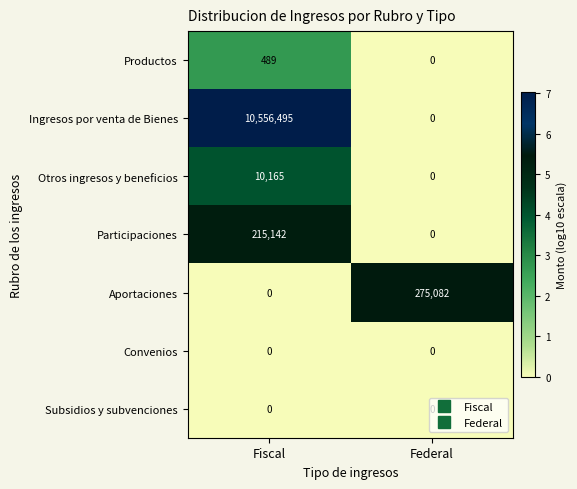

List the labels in order of Otros ingresos y beneficios value, smallest first.

Federal, Fiscal